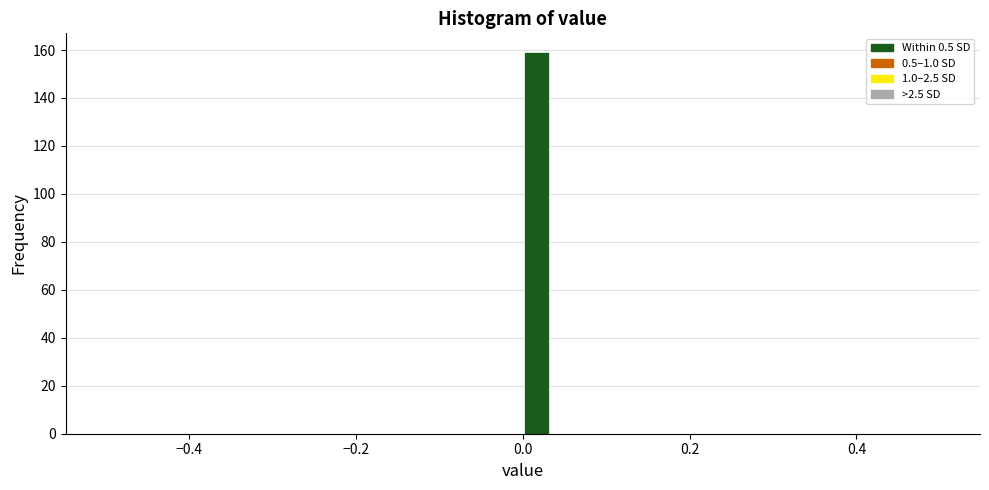

Read against the x-axis, roughly where is the centre of the tallest bar?

0.02